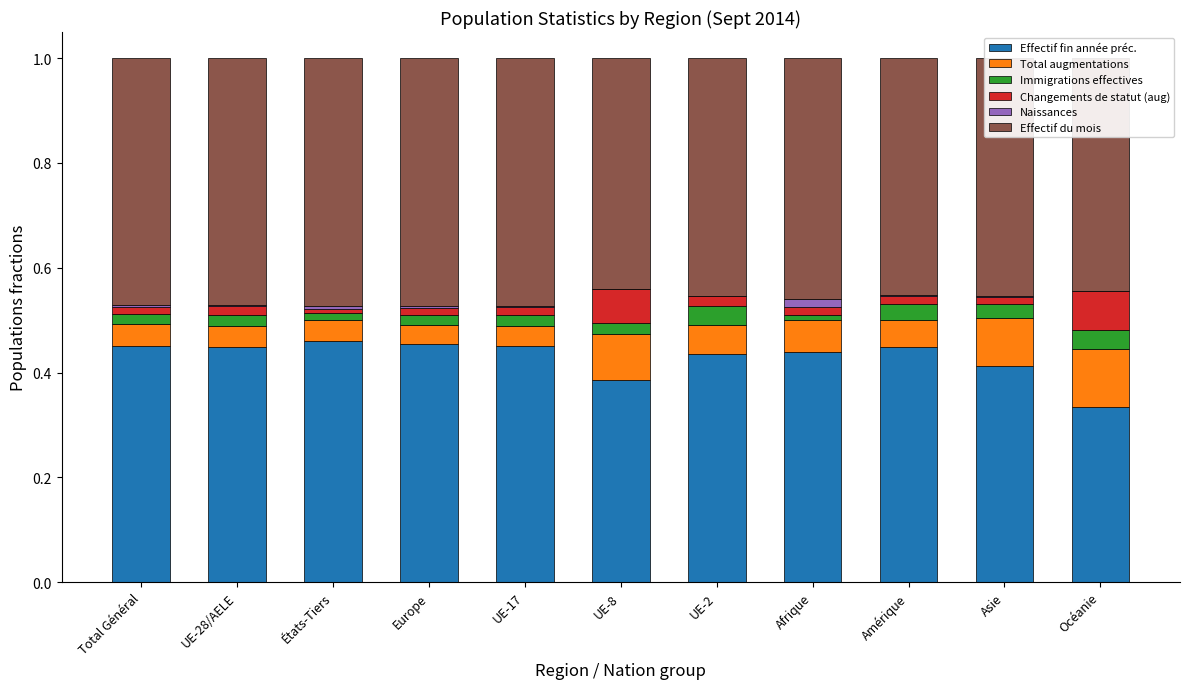

What is the sum of all Effectif fin année préc. values?

4.7